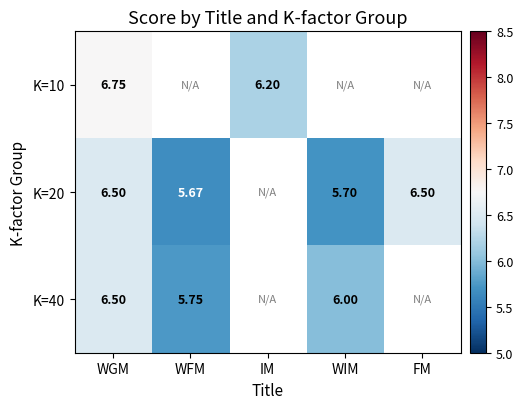

At FM, list the series in order from largest to smallest.

K=10, K=20, K=40